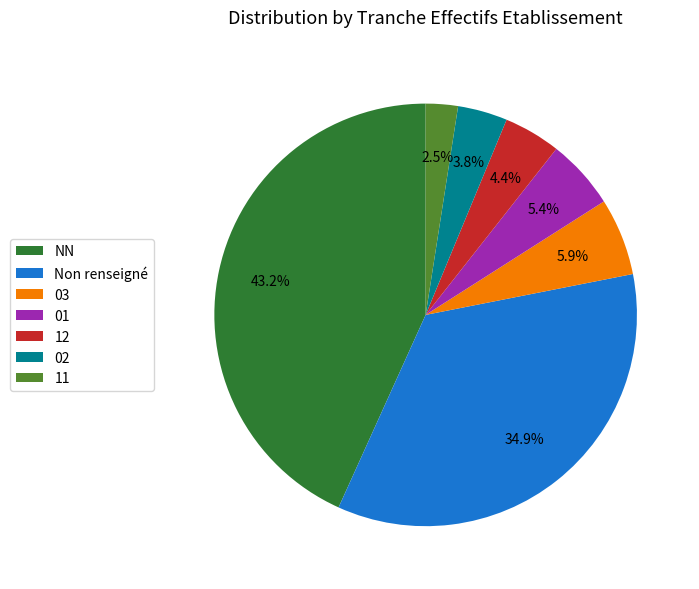

Count the number of slices in the pie.

7